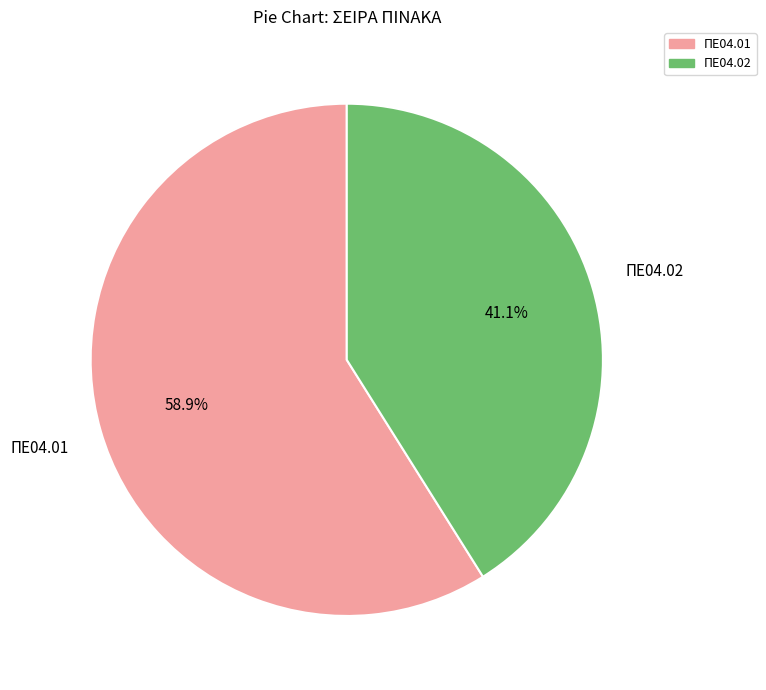

How many slices are in this pie chart?

2